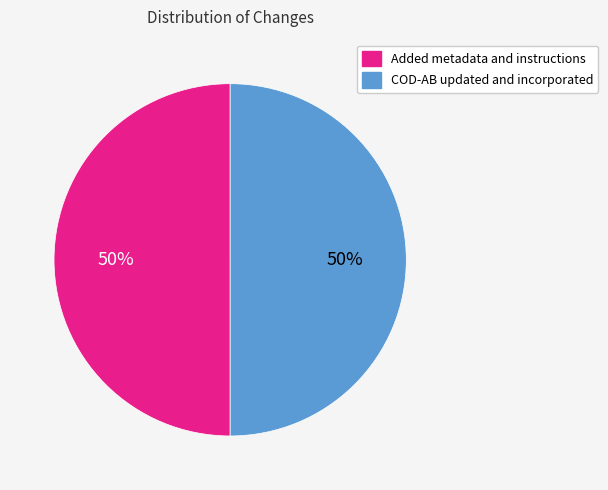

Is it true that COD-AB updated and incorporated is 59% of the pie?

False